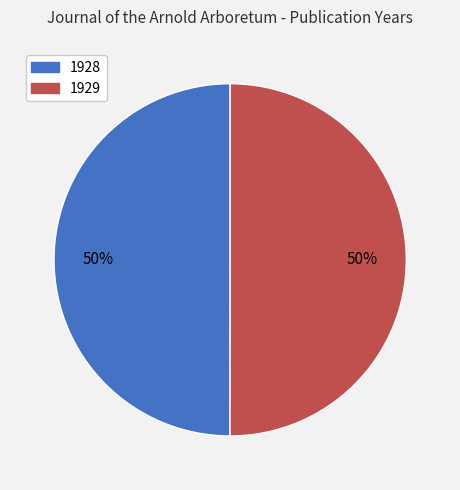

True or false: 1928 accounts for 44% of the total.

False